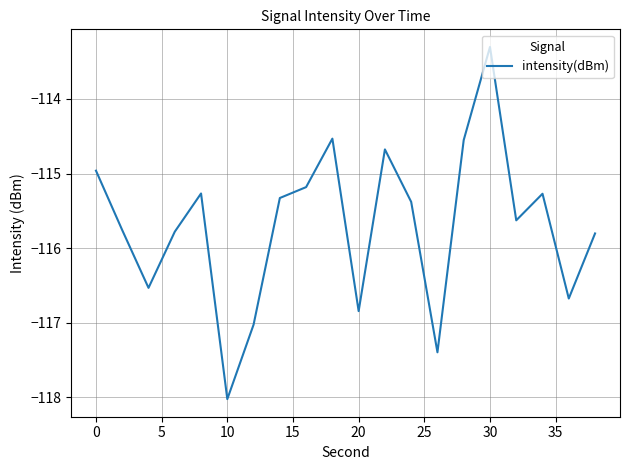

How many lines are shown in the chart?

1